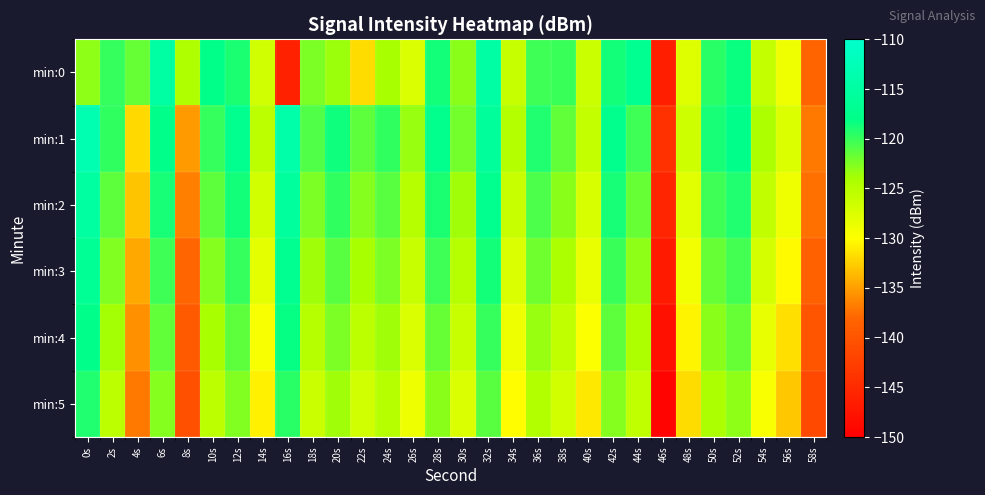

Reading left to right, what are all the values shown in this chart?

min:0: 0s=-123.0	2s=-119.9	4s=-121.7	6s=-114.9	8s=-124.5	10s=-117.8	12s=-119.0	14s=-126.7	16s=-146.0	18s=-122.5	20s=-123.5	22s=-131.8	24s=-124.0	26s=-127.4	28s=-118.7	30s=-122.9	32s=-114.6	34s=-126.0	36s=-120.3	38s=-120.1	40s=-126.3	42s=-118.7	44s=-116.9	46s=-146.3	48s=-127.7	50s=-119.4	52s=-118.3	54s=-125.8	56s=-129.0	58s=-138.3
min:1: 0s=-113.2	2s=-119.8	4s=-131.9	6s=-117.7	8s=-135.2	10s=-119.9	12s=-117.2	14s=-125.3	16s=-114.1	18s=-120.9	20s=-118.5	22s=-121.3	24s=-119.8	26s=-123.4	28s=-117.6	30s=-122.1	32s=-115.9	34s=-124.7	36s=-119.2	38s=-121.5	40s=-125.8	42s=-117.4	44s=-120.3	46s=-144.1	48s=-126.5	50s=-118.9	52s=-117.7	54s=-124.3	56s=-127.6	58s=-136.9
min:2: 0s=-115.2	2s=-121.3	4s=-133.1	6s=-118.9	8s=-136.7	10s=-121.4	12s=-118.7	14s=-126.8	16s=-115.6	18s=-122.4	20s=-119.8	22s=-122.7	24s=-121.1	26s=-124.9	28s=-119.0	30s=-123.6	32s=-117.3	34s=-126.2	36s=-120.7	38s=-122.9	40s=-127.2	42s=-118.8	44s=-121.7	46s=-145.5	48s=-127.9	50s=-120.3	52s=-119.1	54s=-125.7	56s=-129.0	58s=-137.4
min:3: 0s=-116.5	2s=-122.6	4s=-134.4	6s=-120.2	8s=-138.0	10s=-122.7	12s=-120.0	14s=-128.1	16s=-116.9	18s=-123.7	20s=-121.1	22s=-124.0	24s=-122.4	26s=-126.2	28s=-120.3	30s=-124.9	32s=-118.6	34s=-127.5	36s=-122.0	38s=-124.2	40s=-128.5	42s=-120.1	44s=-123.0	46s=-146.8	48s=-129.2	50s=-121.6	52s=-120.4	54s=-127.0	56s=-130.3	58s=-138.7
min:4: 0s=-117.8	2s=-123.9	4s=-135.7	6s=-121.5	8s=-139.3	10s=-124.0	12s=-121.3	14s=-129.4	16s=-118.2	18s=-125.0	20s=-122.4	22s=-125.3	24s=-123.7	26s=-127.5	28s=-121.6	30s=-126.2	32s=-119.9	34s=-128.8	36s=-123.3	38s=-125.5	40s=-129.8	42s=-121.4	44s=-124.3	46s=-148.1	48s=-130.5	50s=-122.9	52s=-121.7	54s=-128.3	56s=-131.6	58s=-140.0
min:5: 0s=-119.1	2s=-125.2	4s=-137.0	6s=-122.8	8s=-140.6	10s=-125.3	12s=-122.6	14s=-130.7	16s=-119.5	18s=-126.3	20s=-123.7	22s=-126.6	24s=-125.0	26s=-128.8	28s=-122.9	30s=-127.5	32s=-121.2	34s=-130.1	36s=-124.6	38s=-126.8	40s=-131.1	42s=-122.7	44s=-125.6	46s=-149.4	48s=-131.8	50s=-124.2	52s=-123.0	54s=-129.6	56s=-132.9	58s=-141.3